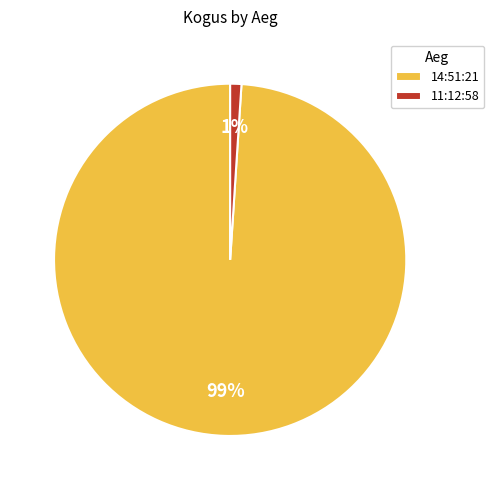

To the nearest percent, what is the average slice percentage?

50%